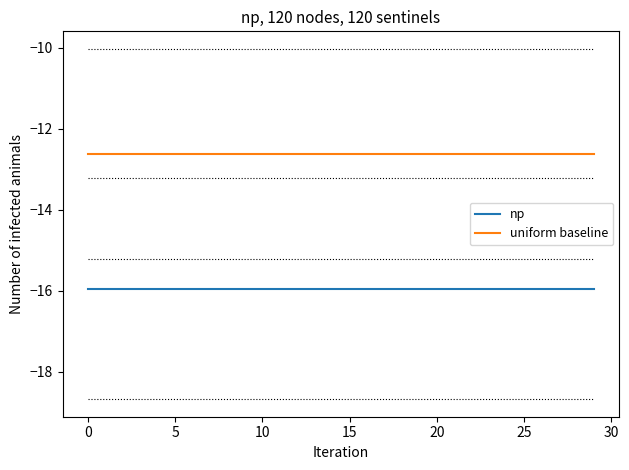

What is the minimum value for uniform baseline?

-12.6